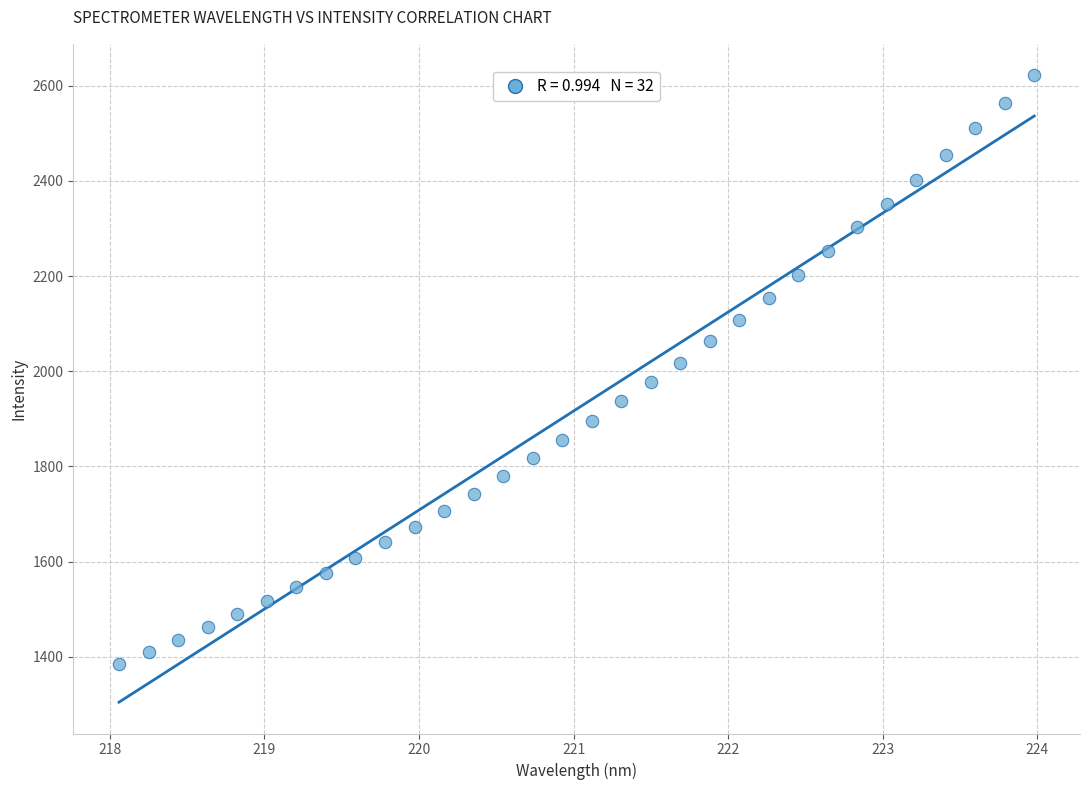

What is the range of Y values (max minus min)?

1236.6